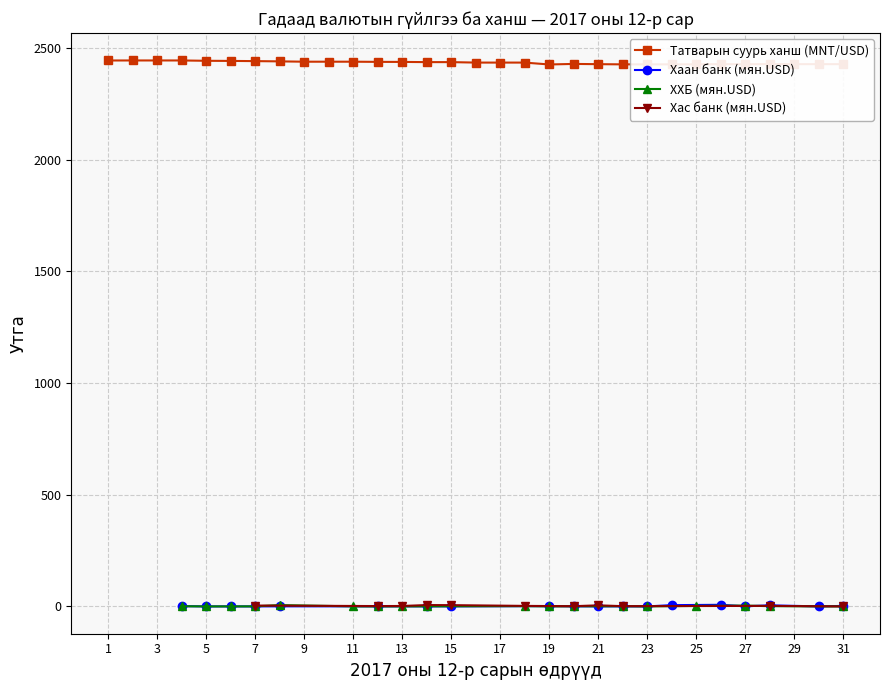

The value at 2017-12-26 is 1386.4. True or false?

False